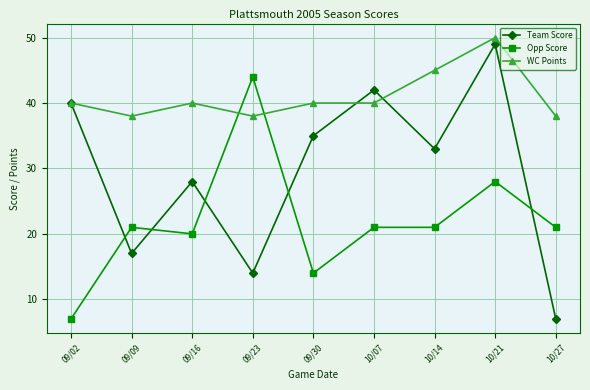

At how many categories does at least one series exceed 17?

9